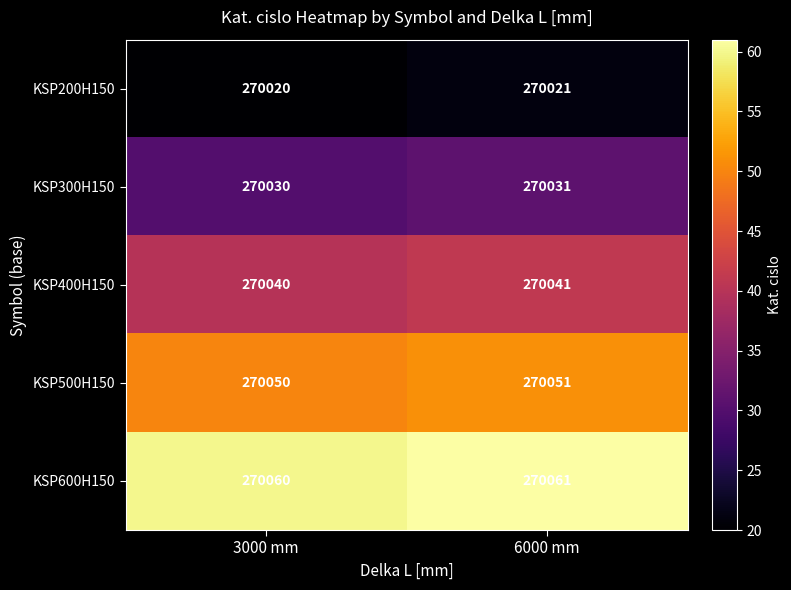

The KSP600H150 series shows 68063 at 6000 mm. True or false?

False